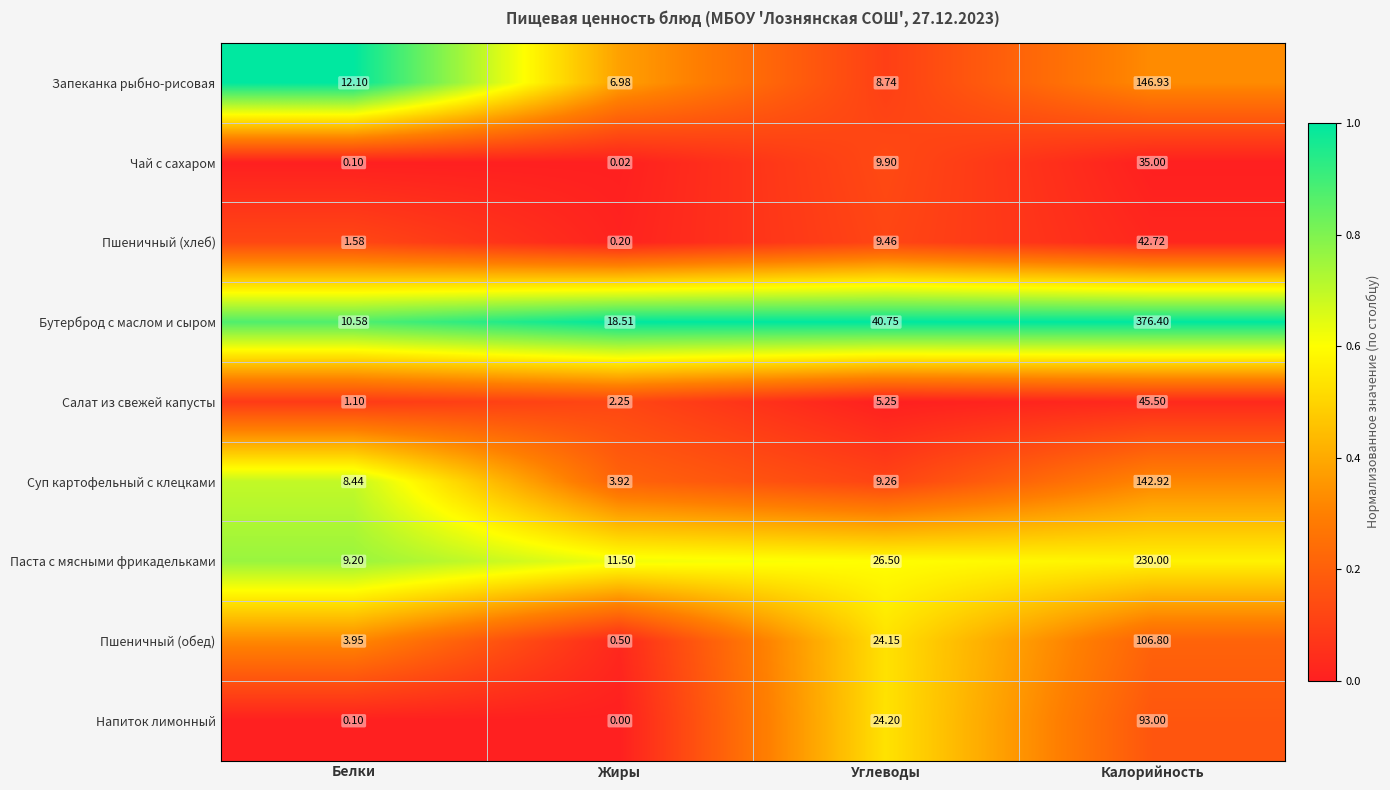

Which series has the largest total across all categories?

Бутерброд с маслом и сыром